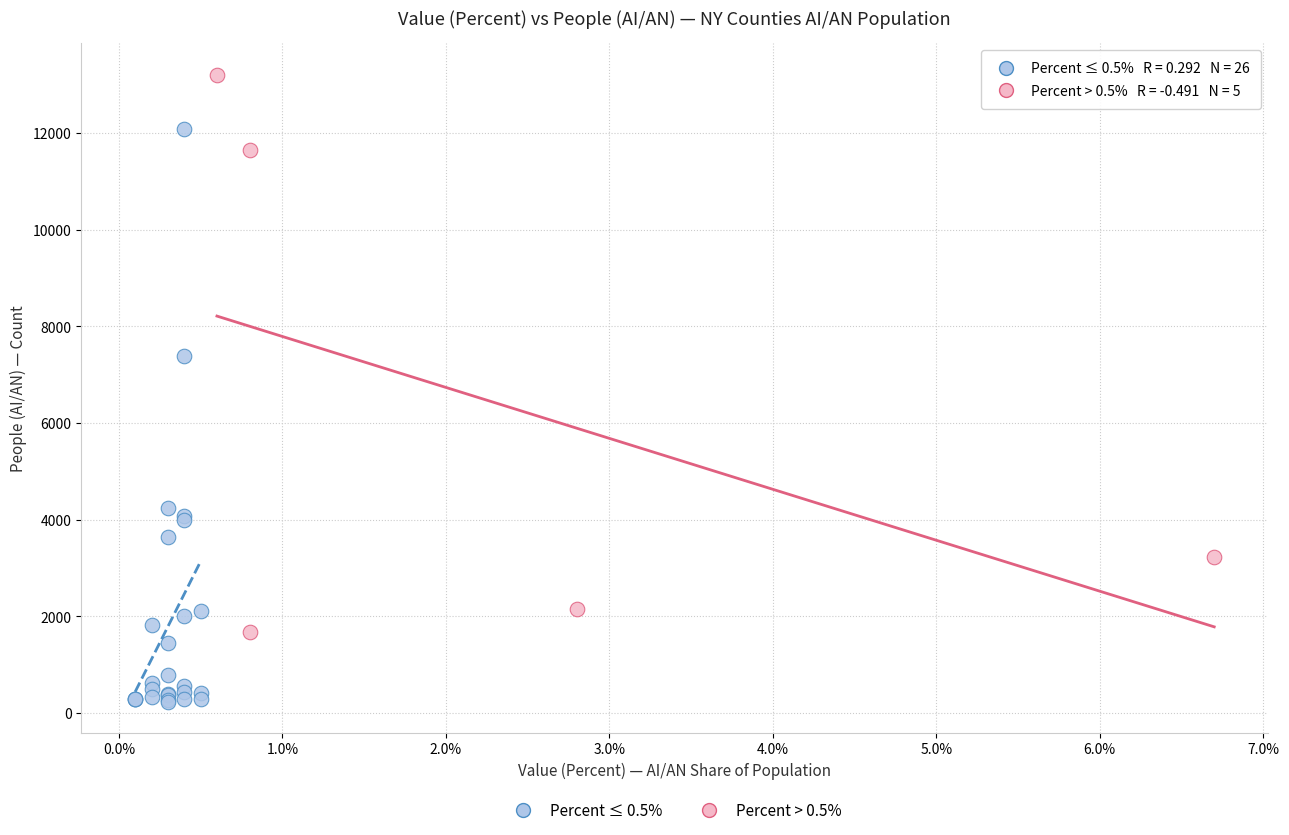

What are all the series names shown in the legend?

Percent ≤ 0.5%, Percent > 0.5%